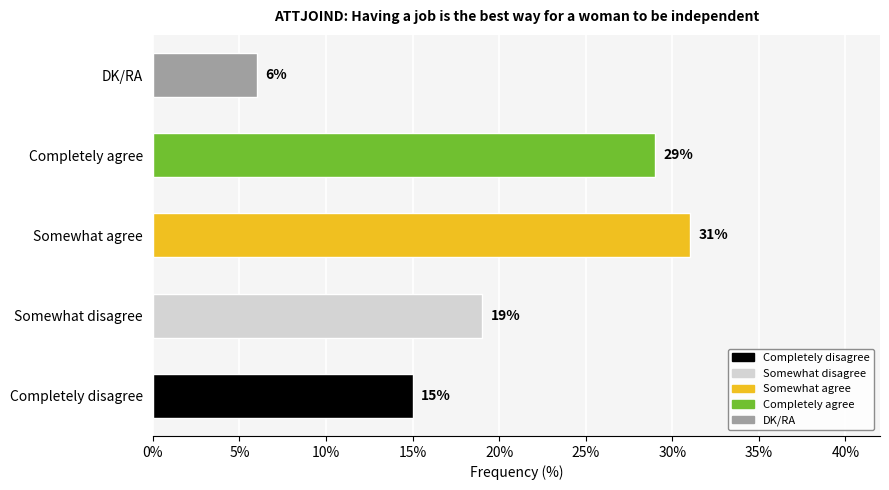

What is the difference between the maximum and second lowest values?

16